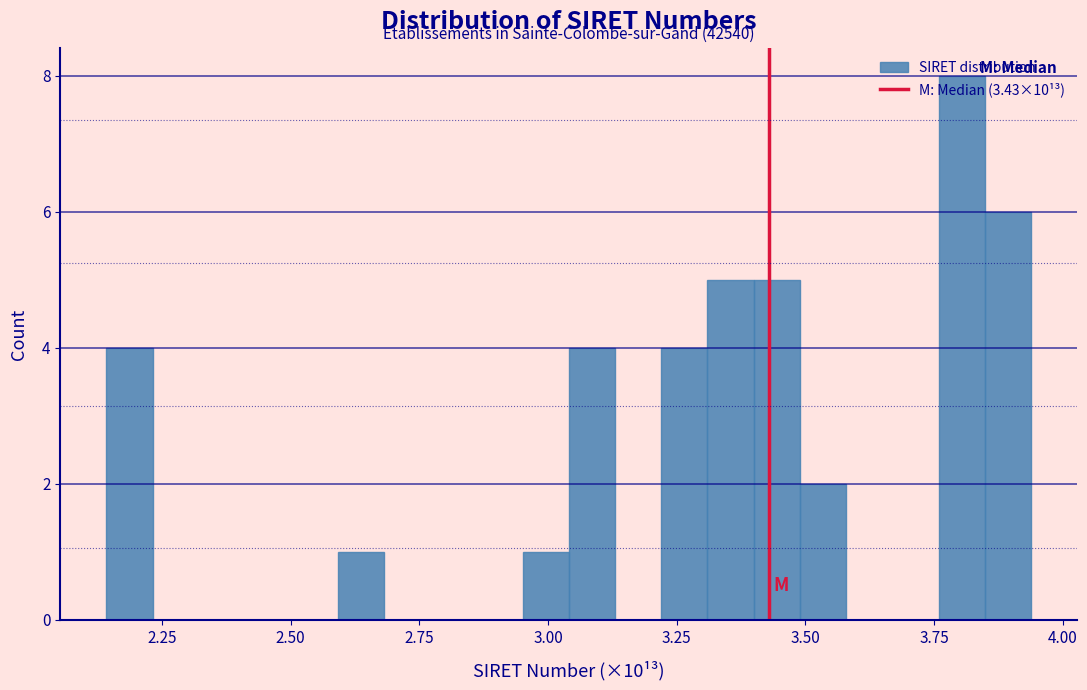

Read against the x-axis, roughly where is the centre of the tallest bar?

3.80